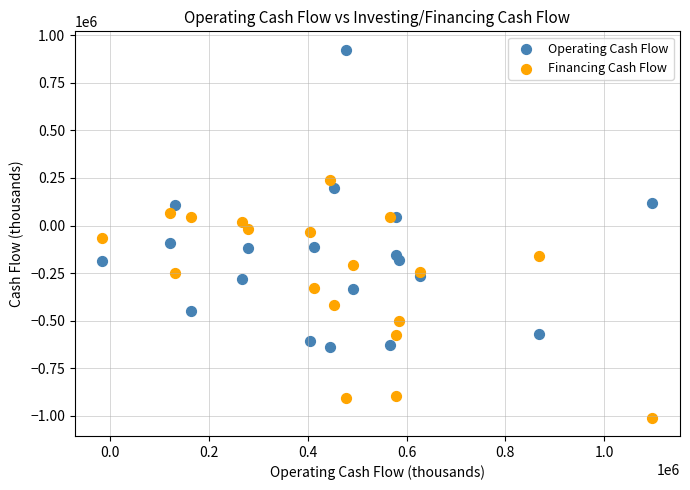

Which series has the largest Y range (max minus min)?

Operating Cash Flow